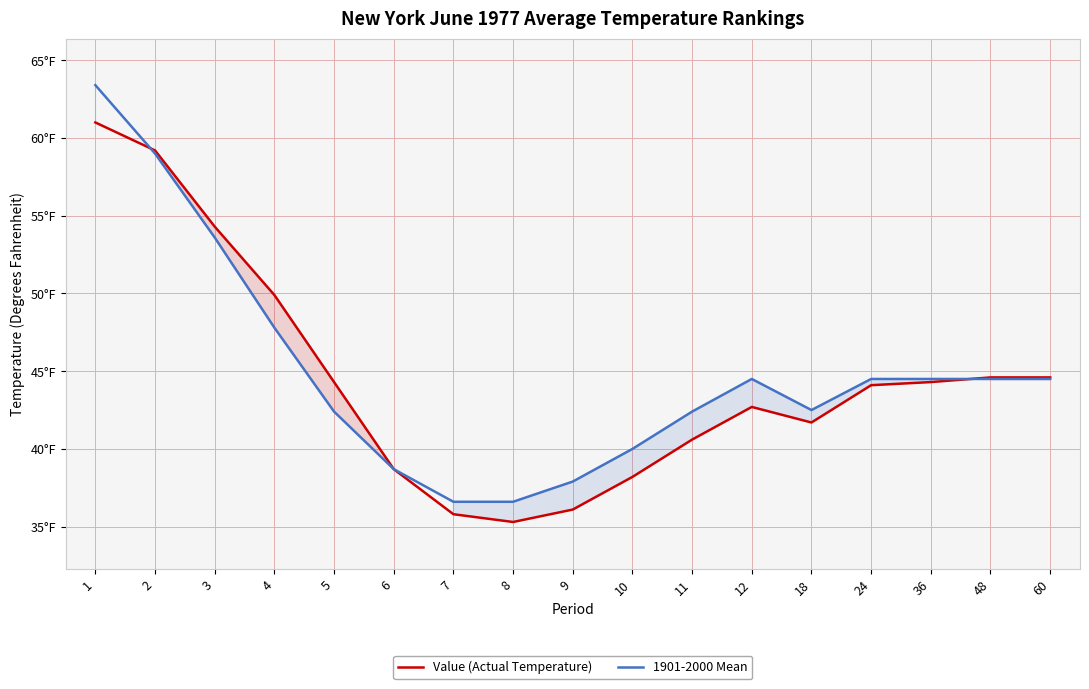

What is the difference between the highest and lowest values at 60?

0.1